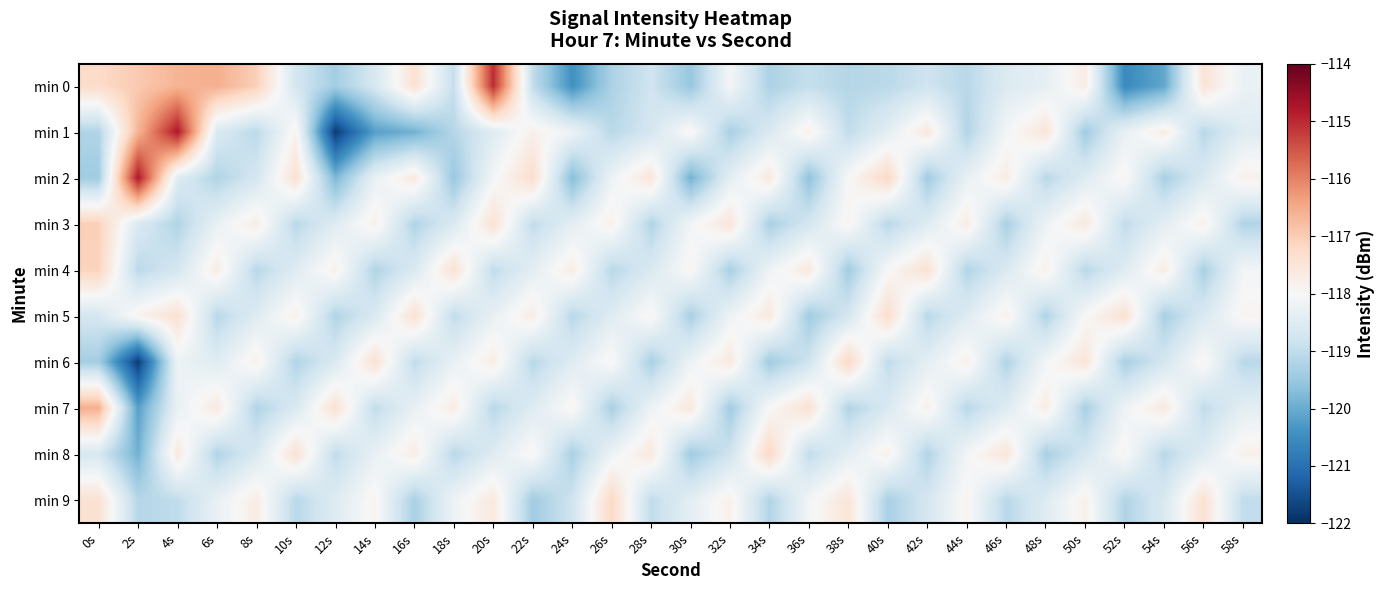

Count the number of data series in this chart.

10